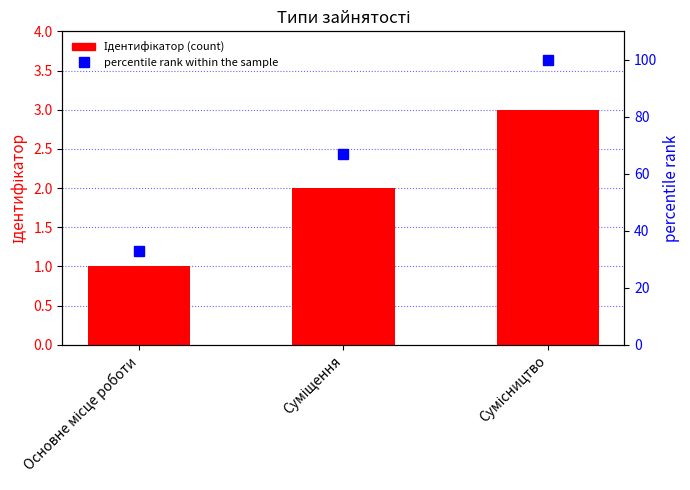

What is the value of the Ідентифікатор bar at the 2nd from the left?

2